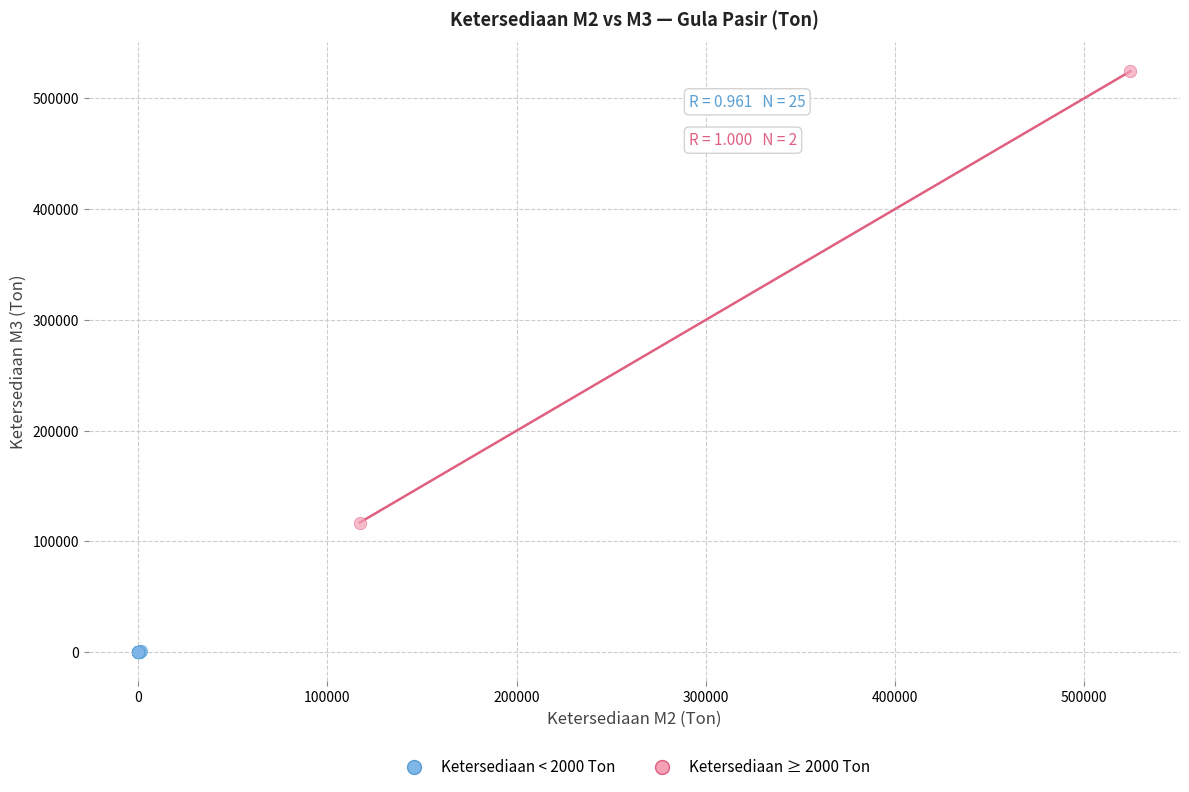

Which series contains the lowest Y value?

Ketersediaan < 2000 Ton